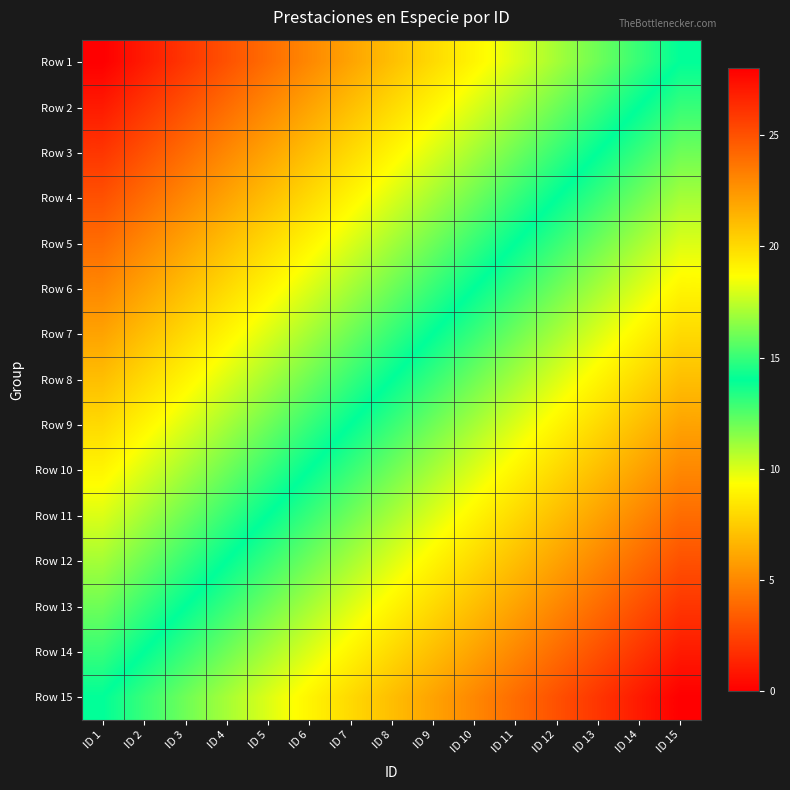

Reading left to right, what are all the values shown in this chart?

Row 1: ID 1=0	ID 2=1	ID 3=2	ID 4=3	ID 5=4	ID 6=5	ID 7=6	ID 8=7	ID 9=8	ID 10=9	ID 11=10	ID 12=11	ID 13=12	ID 14=13	ID 15=14
Row 2: ID 1=1	ID 2=2	ID 3=3	ID 4=4	ID 5=5	ID 6=6	ID 7=7	ID 8=8	ID 9=9	ID 10=10	ID 11=11	ID 12=12	ID 13=13	ID 14=14	ID 15=15
Row 3: ID 1=2	ID 2=3	ID 3=4	ID 4=5	ID 5=6	ID 6=7	ID 7=8	ID 8=9	ID 9=10	ID 10=11	ID 11=12	ID 12=13	ID 13=14	ID 14=15	ID 15=16
Row 4: ID 1=3	ID 2=4	ID 3=5	ID 4=6	ID 5=7	ID 6=8	ID 7=9	ID 8=10	ID 9=11	ID 10=12	ID 11=13	ID 12=14	ID 13=15	ID 14=16	ID 15=17
Row 5: ID 1=4	ID 2=5	ID 3=6	ID 4=7	ID 5=8	ID 6=9	ID 7=10	ID 8=11	ID 9=12	ID 10=13	ID 11=14	ID 12=15	ID 13=16	ID 14=17	ID 15=18
Row 6: ID 1=5	ID 2=6	ID 3=7	ID 4=8	ID 5=9	ID 6=10	ID 7=11	ID 8=12	ID 9=13	ID 10=14	ID 11=15	ID 12=16	ID 13=17	ID 14=18	ID 15=19
Row 7: ID 1=6	ID 2=7	ID 3=8	ID 4=9	ID 5=10	ID 6=11	ID 7=12	ID 8=13	ID 9=14	ID 10=15	ID 11=16	ID 12=17	ID 13=18	ID 14=19	ID 15=20
Row 8: ID 1=7	ID 2=8	ID 3=9	ID 4=10	ID 5=11	ID 6=12	ID 7=13	ID 8=14	ID 9=15	ID 10=16	ID 11=17	ID 12=18	ID 13=19	ID 14=20	ID 15=21
Row 9: ID 1=8	ID 2=9	ID 3=10	ID 4=11	ID 5=12	ID 6=13	ID 7=14	ID 8=15	ID 9=16	ID 10=17	ID 11=18	ID 12=19	ID 13=20	ID 14=21	ID 15=22
Row 10: ID 1=9	ID 2=10	ID 3=11	ID 4=12	ID 5=13	ID 6=14	ID 7=15	ID 8=16	ID 9=17	ID 10=18	ID 11=19	ID 12=20	ID 13=21	ID 14=22	ID 15=23
Row 11: ID 1=10	ID 2=11	ID 3=12	ID 4=13	ID 5=14	ID 6=15	ID 7=16	ID 8=17	ID 9=18	ID 10=19	ID 11=20	ID 12=21	ID 13=22	ID 14=23	ID 15=24
Row 12: ID 1=11	ID 2=12	ID 3=13	ID 4=14	ID 5=15	ID 6=16	ID 7=17	ID 8=18	ID 9=19	ID 10=20	ID 11=21	ID 12=22	ID 13=23	ID 14=24	ID 15=25
Row 13: ID 1=12	ID 2=13	ID 3=14	ID 4=15	ID 5=16	ID 6=17	ID 7=18	ID 8=19	ID 9=20	ID 10=21	ID 11=22	ID 12=23	ID 13=24	ID 14=25	ID 15=26
Row 14: ID 1=13	ID 2=14	ID 3=15	ID 4=16	ID 5=17	ID 6=18	ID 7=19	ID 8=20	ID 9=21	ID 10=22	ID 11=23	ID 12=24	ID 13=25	ID 14=26	ID 15=27
Row 15: ID 1=14	ID 2=15	ID 3=16	ID 4=17	ID 5=18	ID 6=19	ID 7=20	ID 8=21	ID 9=22	ID 10=23	ID 11=24	ID 12=25	ID 13=26	ID 14=27	ID 15=28